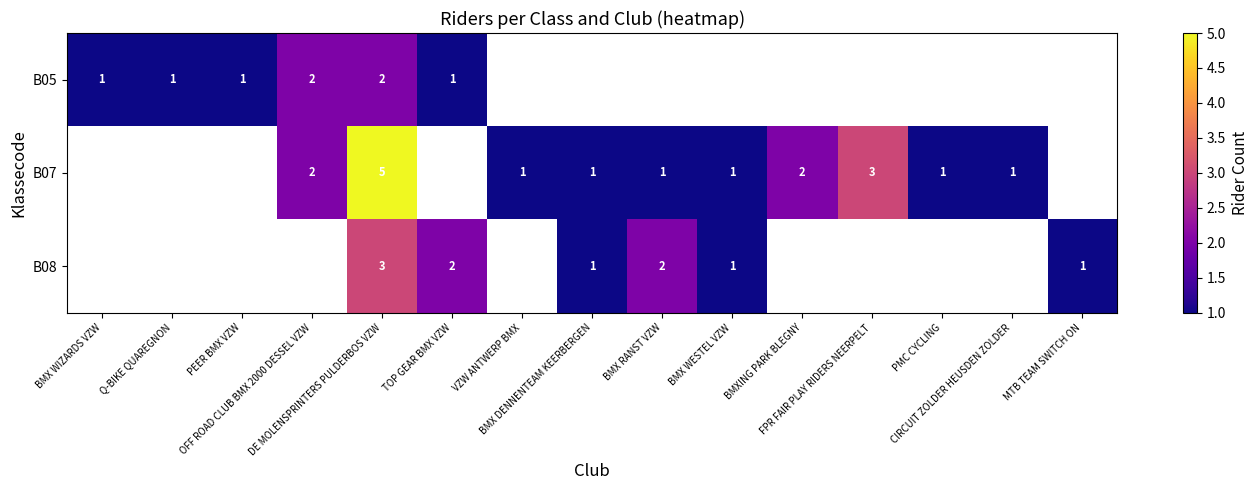

Which series changed the most between BMX WESTEL VZW and FPR FAIR PLAY RIDERS NEERPELT?

B07